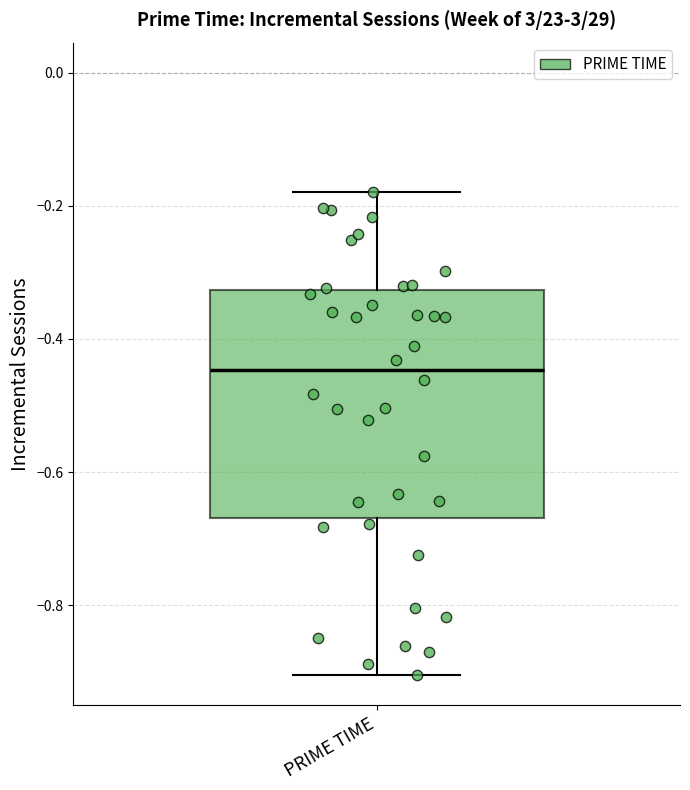

Read this box plot against the y-axis: the position of the median line, the range covered by the box, and the ends of both whiskers. The values are not printed on the chart, so give them approximately, as read against the axis.

median -0.44, box -0.66 to -0.32, whiskers -0.90 to -0.18